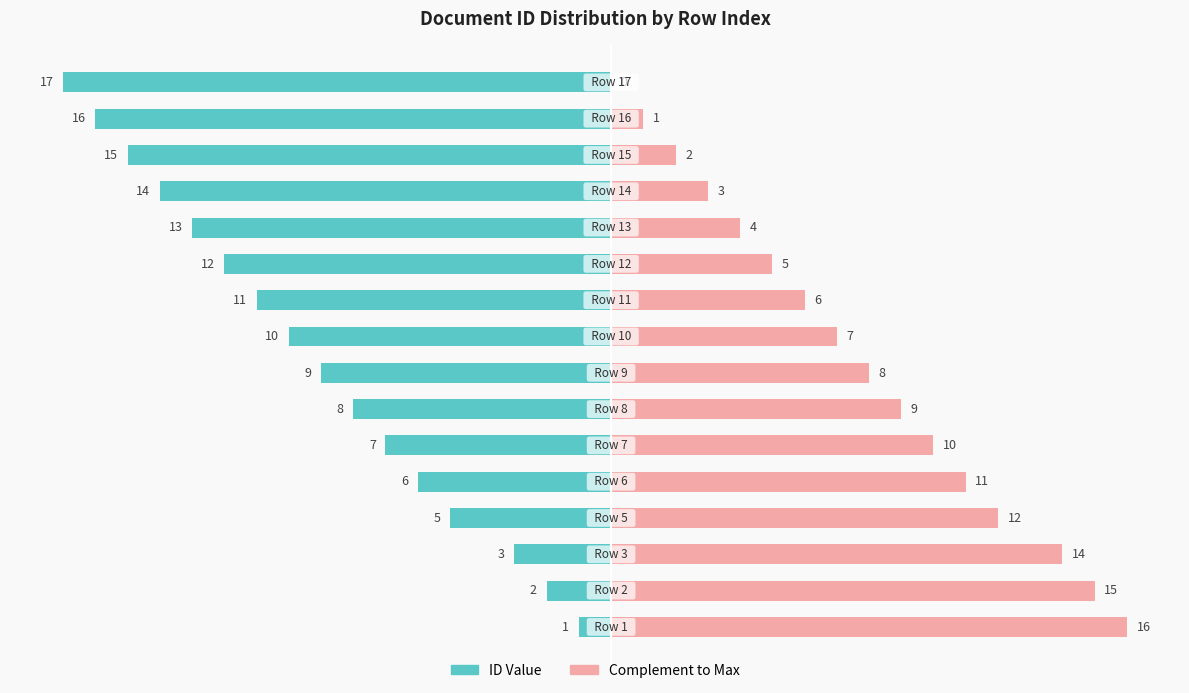

Which series has the widest spread of values?

ID Value